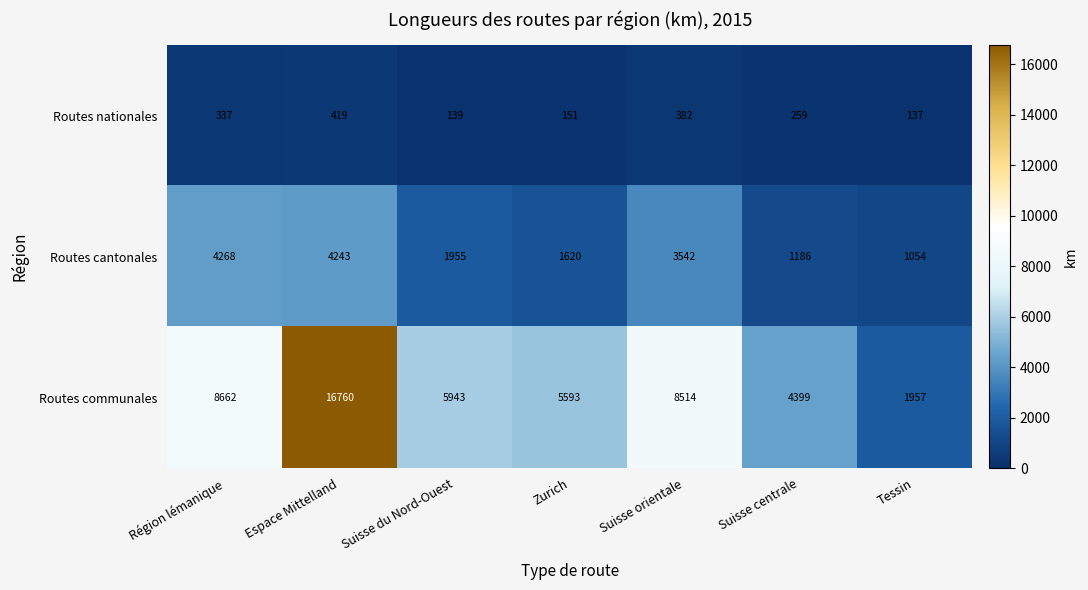

At how many categories does at least one series exceed 11782?

1